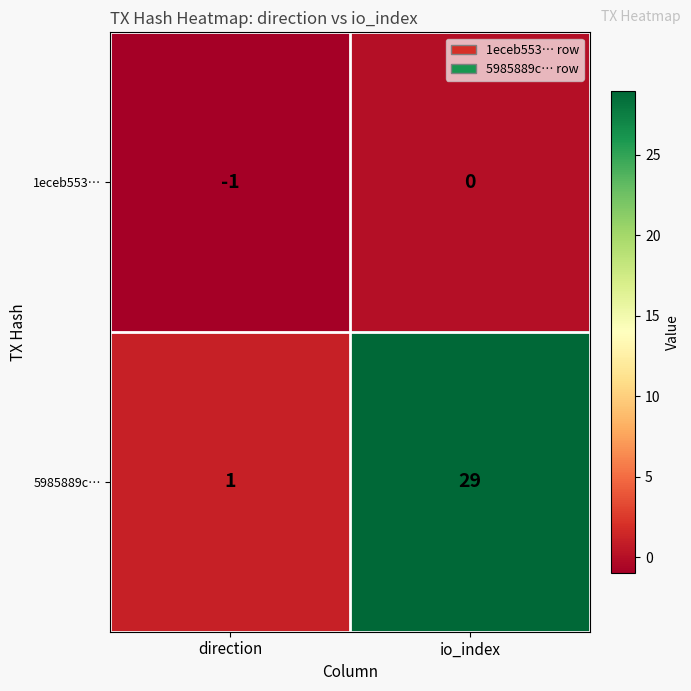

What is the maximum value for 5985889c…?

29